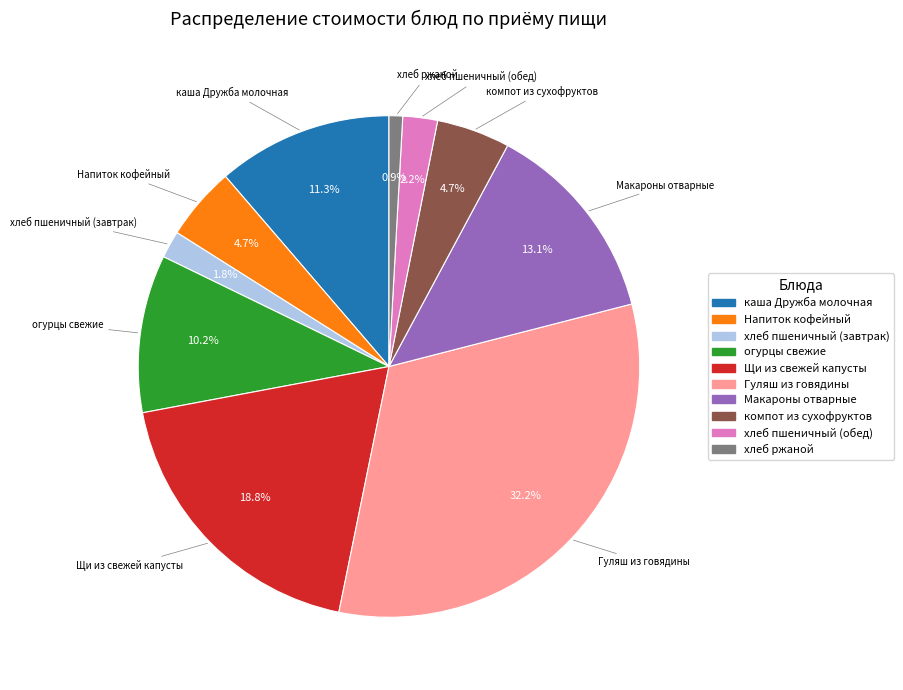

Which category has the biggest portion of the pie?

Гуляш из говядины